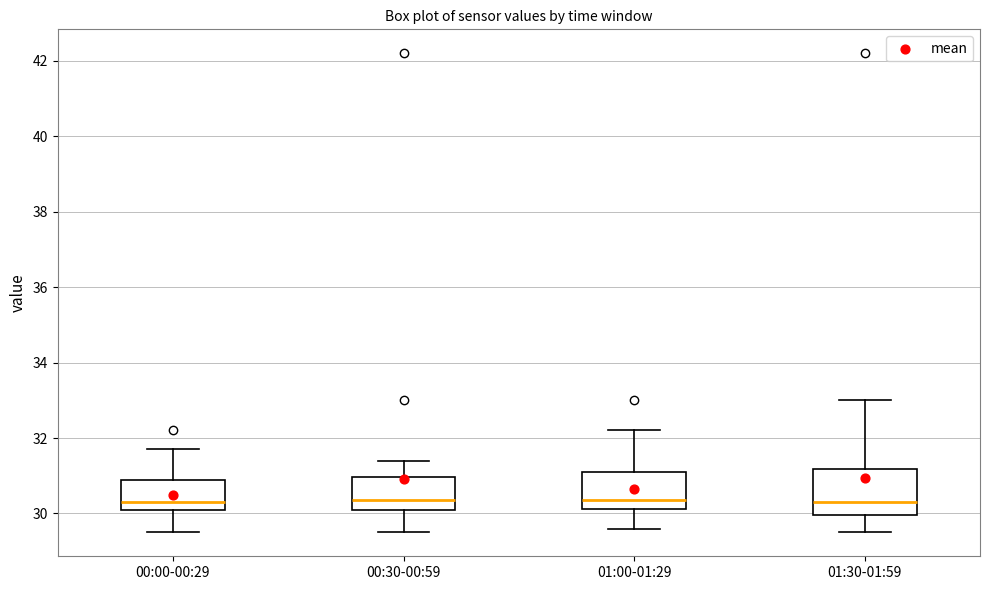

Where does the upper whisker of the box for 00:30-00:59 end on the y-axis? The values are not printed on the chart, so give them approximately, as read against the axis.

31.4